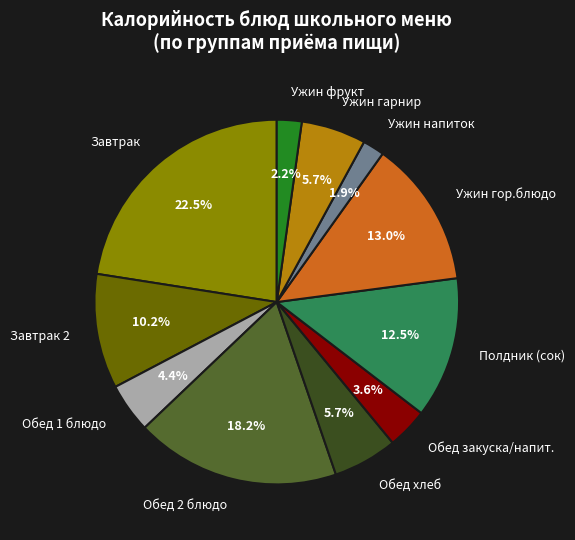

Is there a majority slice in this chart?

No